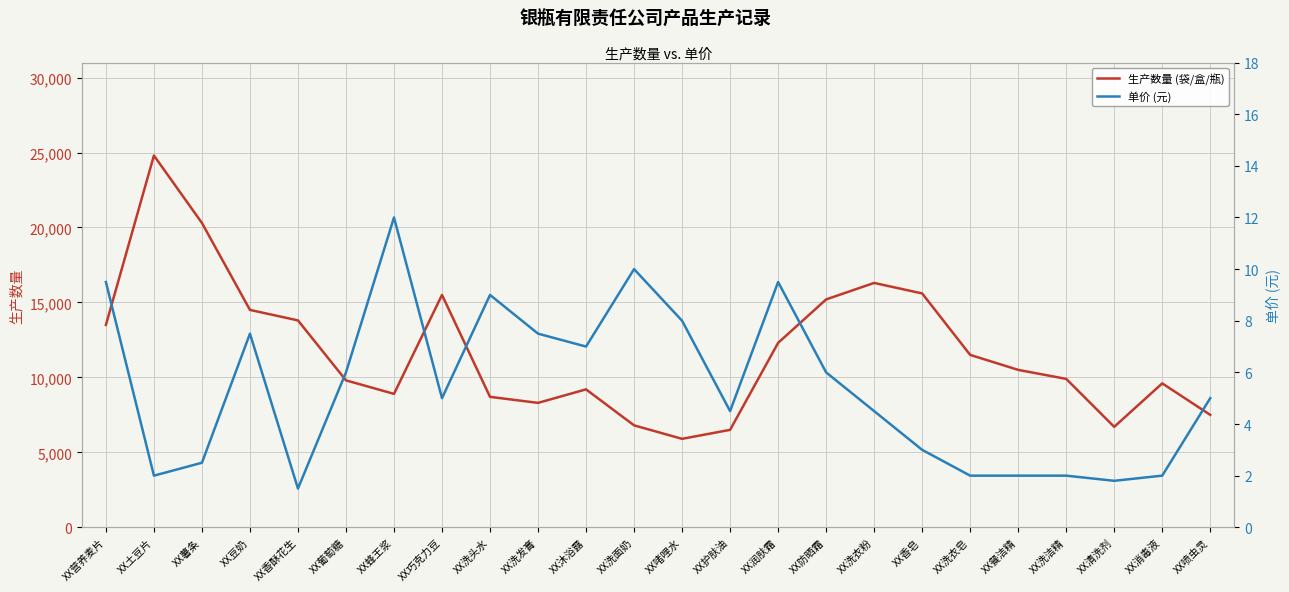

True or false: 生产数量 (袋/盒/瓶) has more than 2 interior local peaks.

True